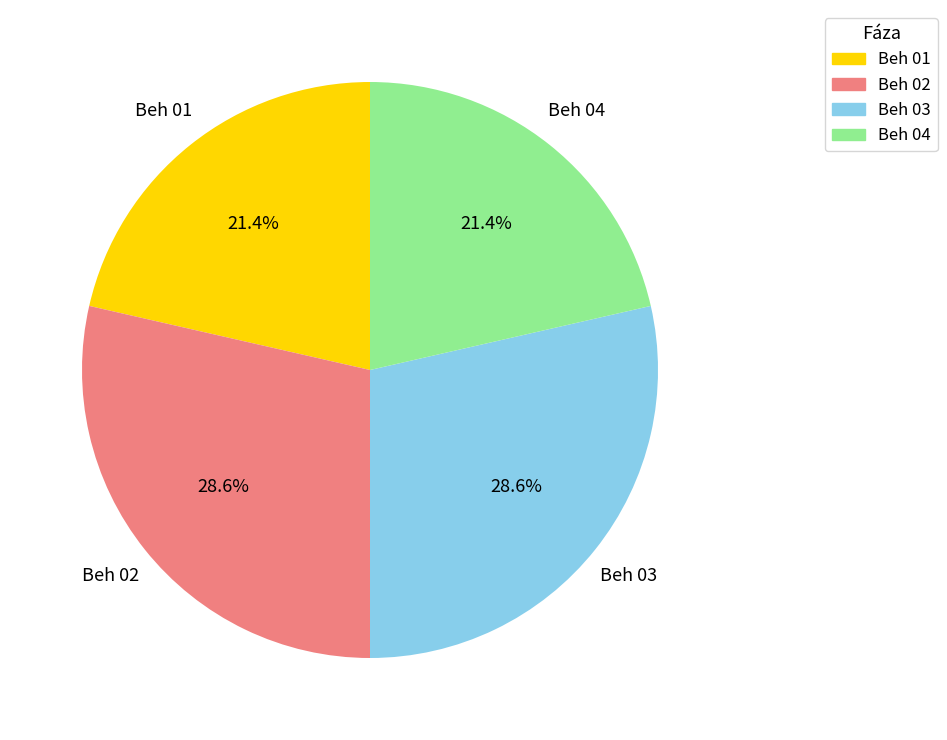

How many segments does this pie chart have?

4